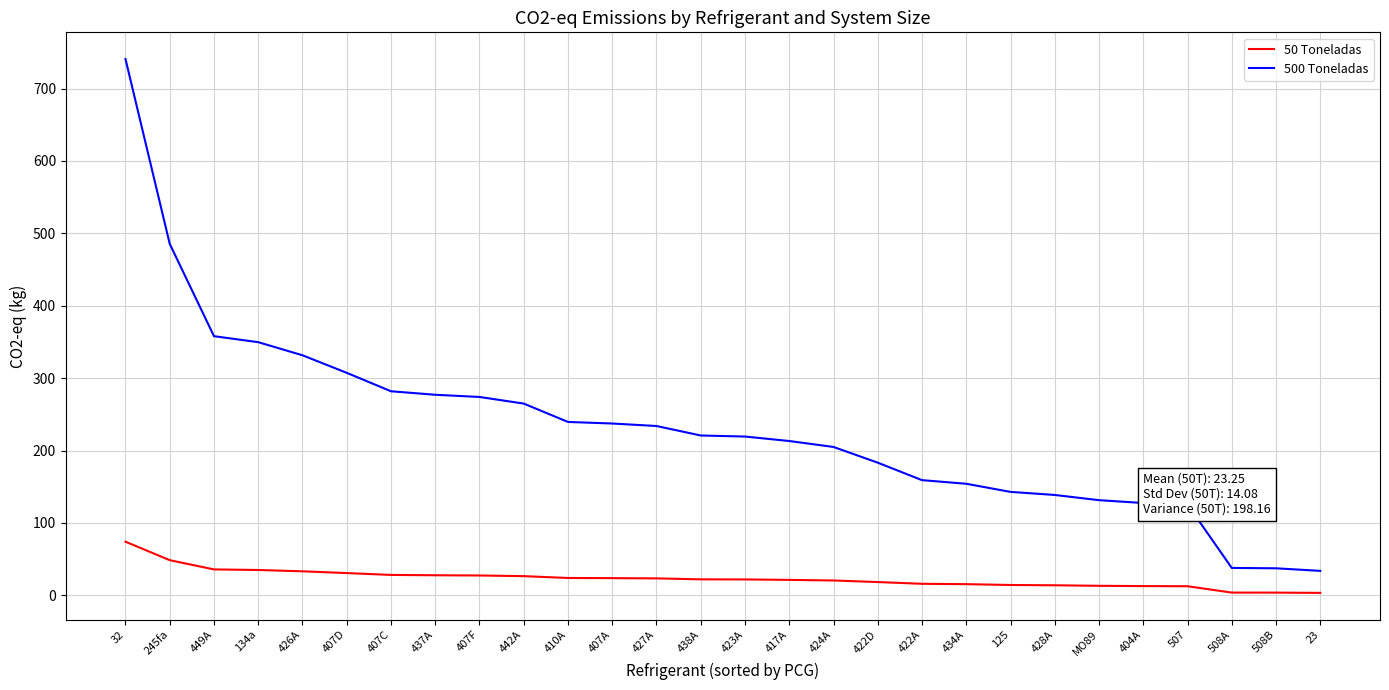

How many values in the 500 Toneladas series exceed 220?

14